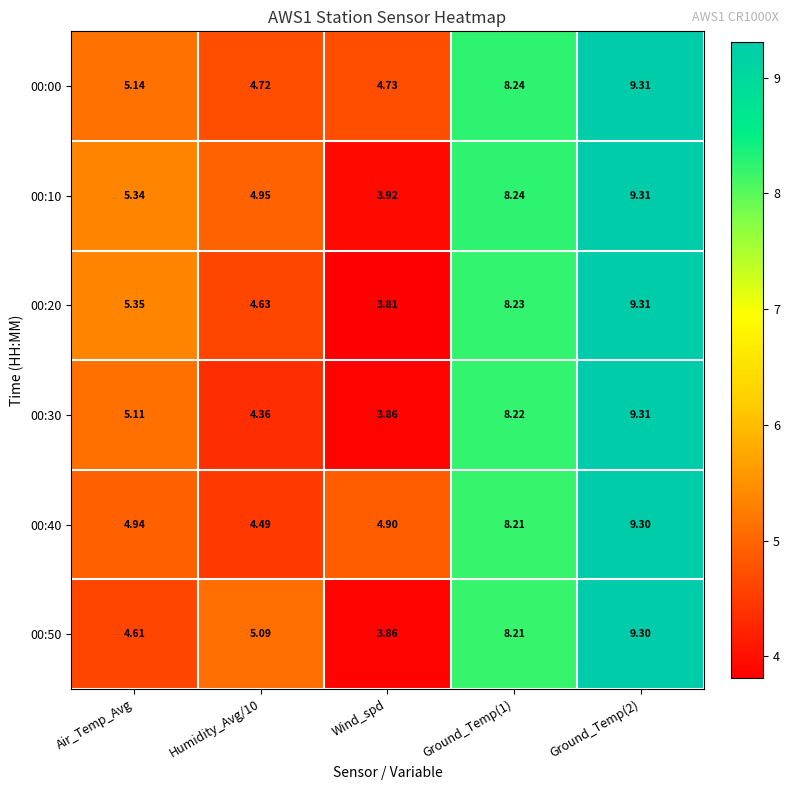

Where is 00:20 nearest to the value 6?

Air_Temp_Avg